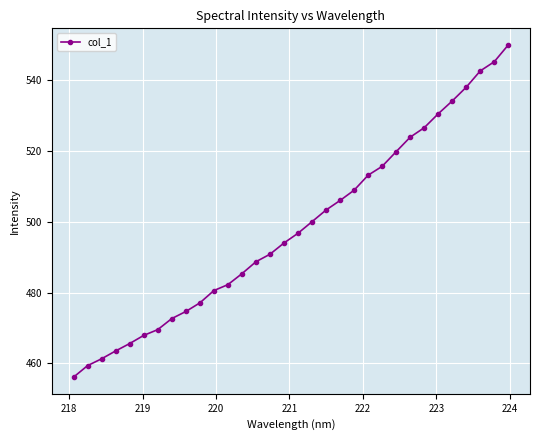

What is the minimum value shown in the chart?

456.1